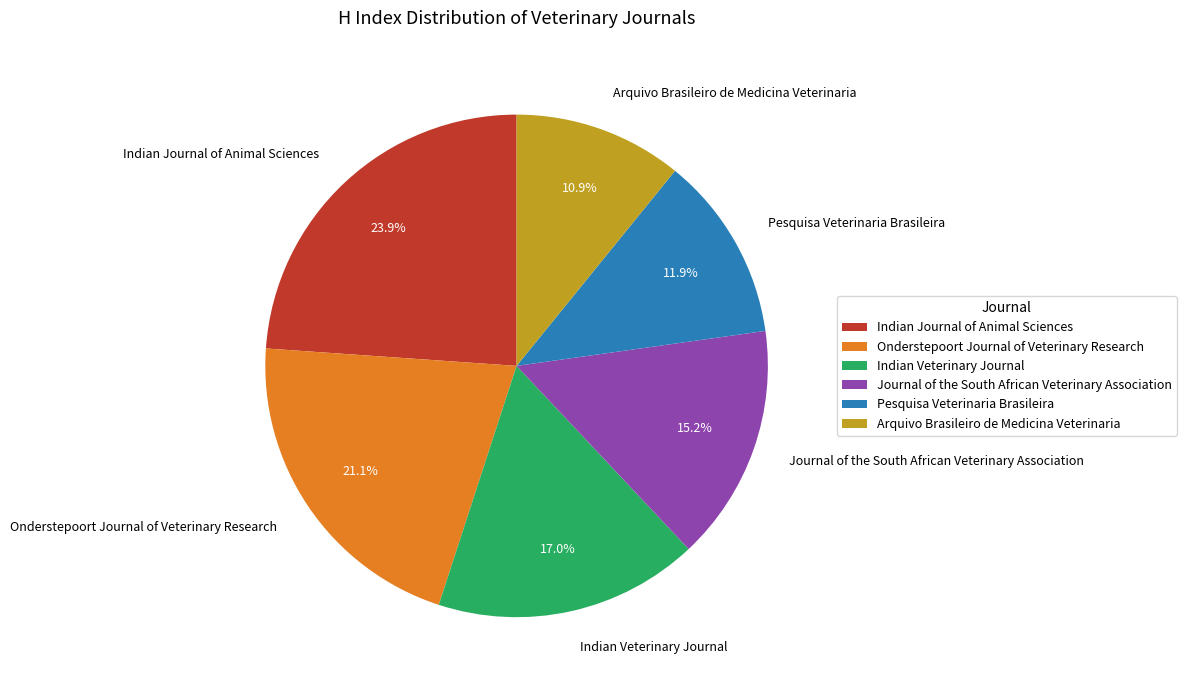

How many slices are in this pie chart?

6